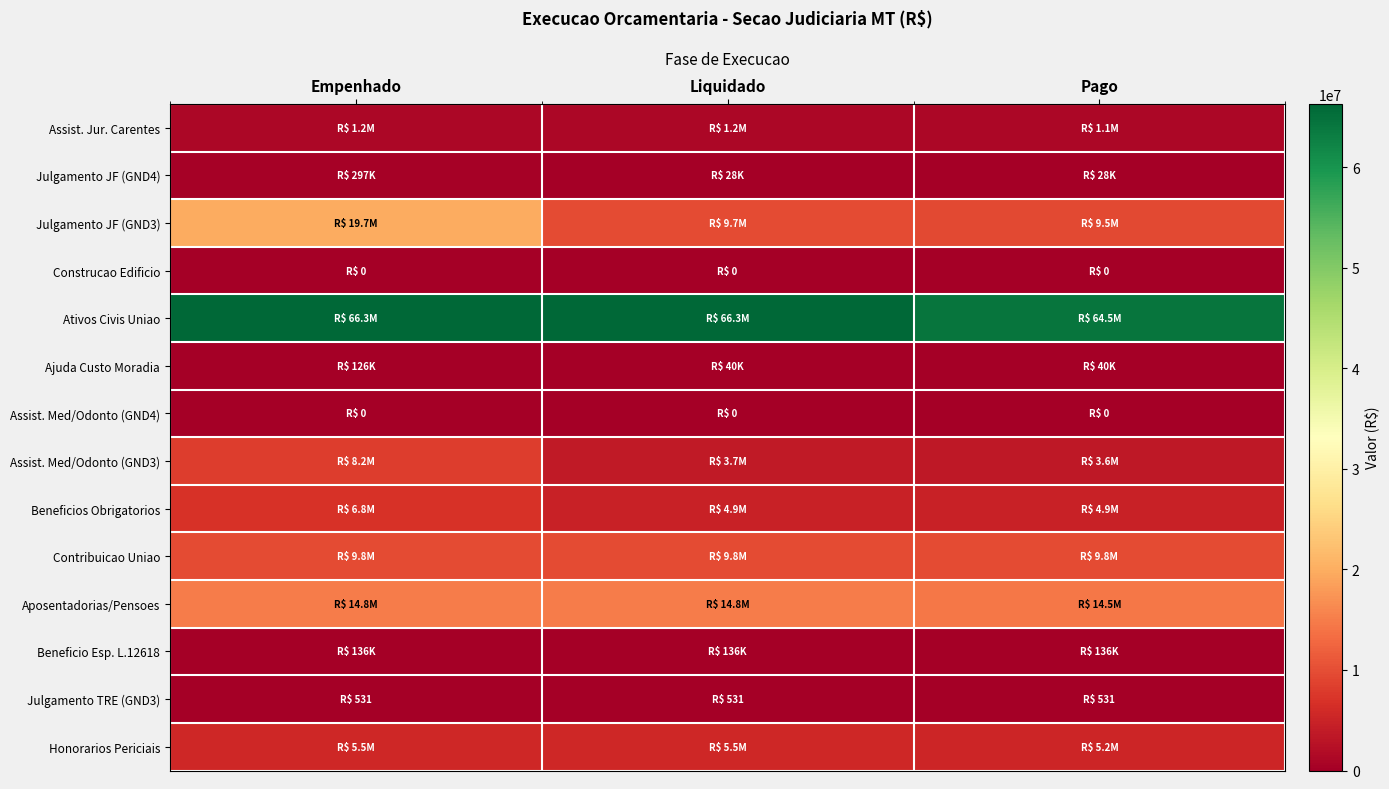

At which category is the sum across all series the highest?

Empenhado